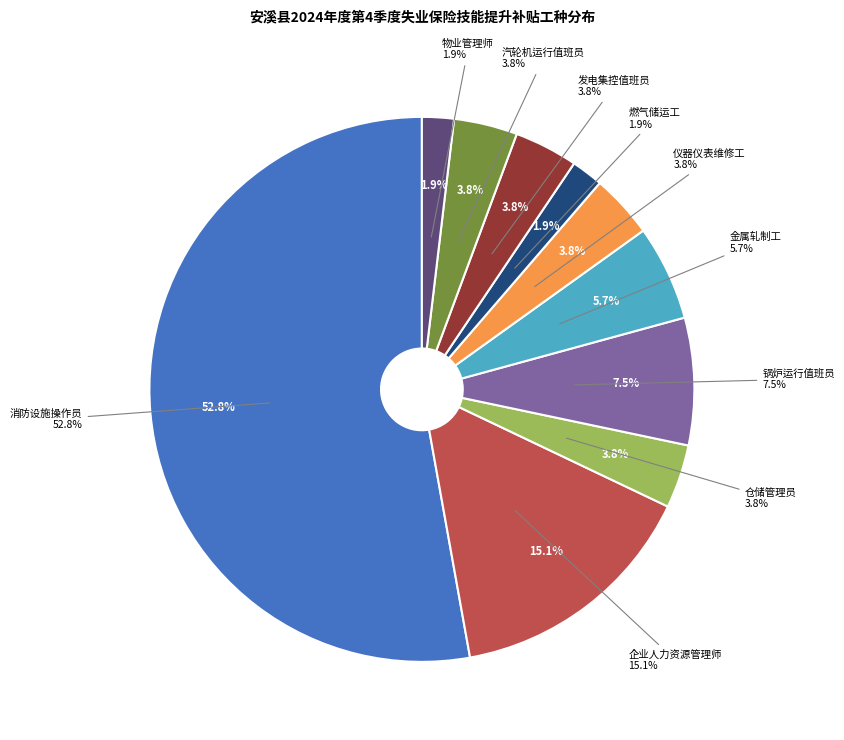

How many segments does this pie chart have?

10